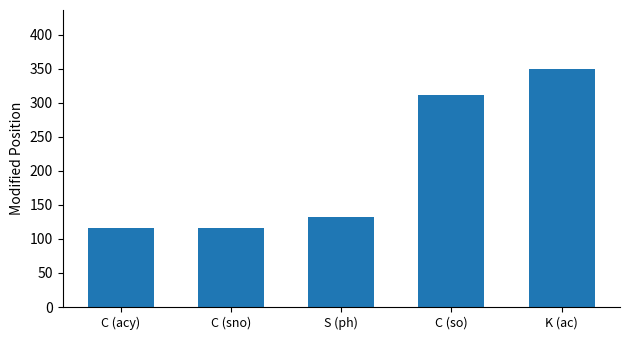

Where is the data nearest to the value 232?

C (so)